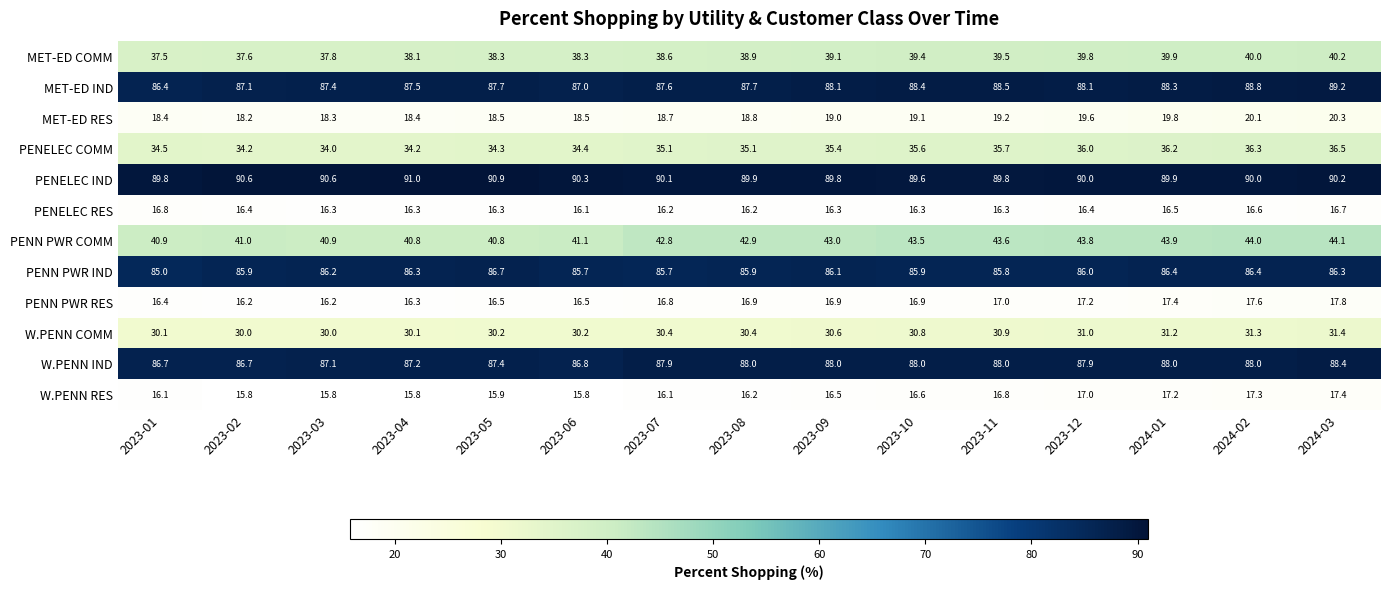

What is the difference between the maximum and minimum values in the W.PENN COMM series?

1.4